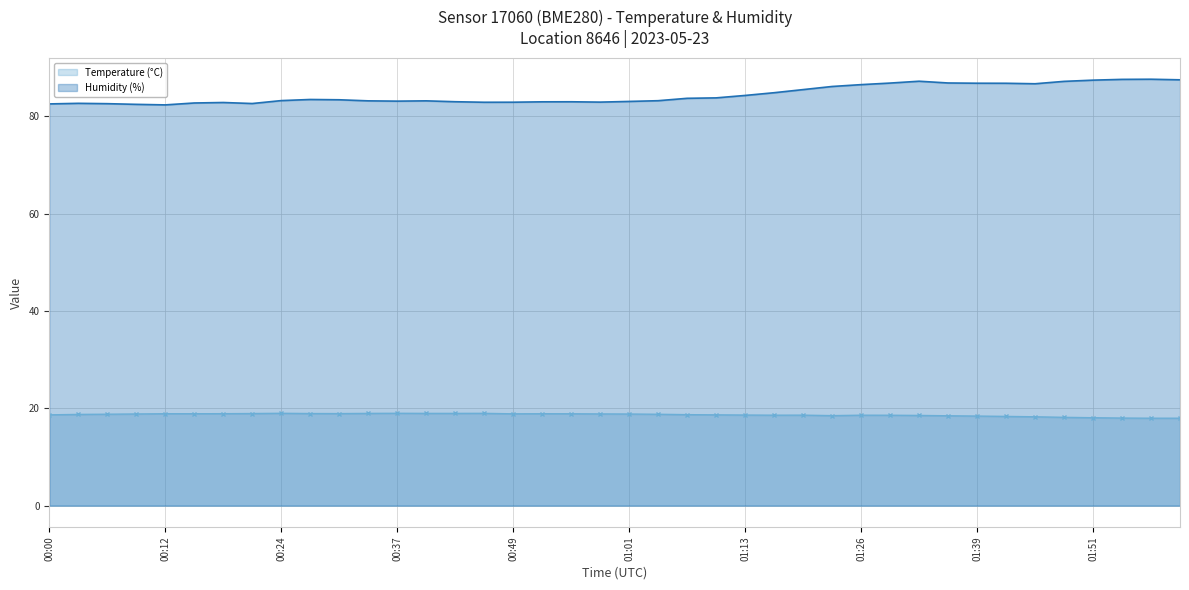

What is the difference between the highest and lowest values at 01:01?

64.2